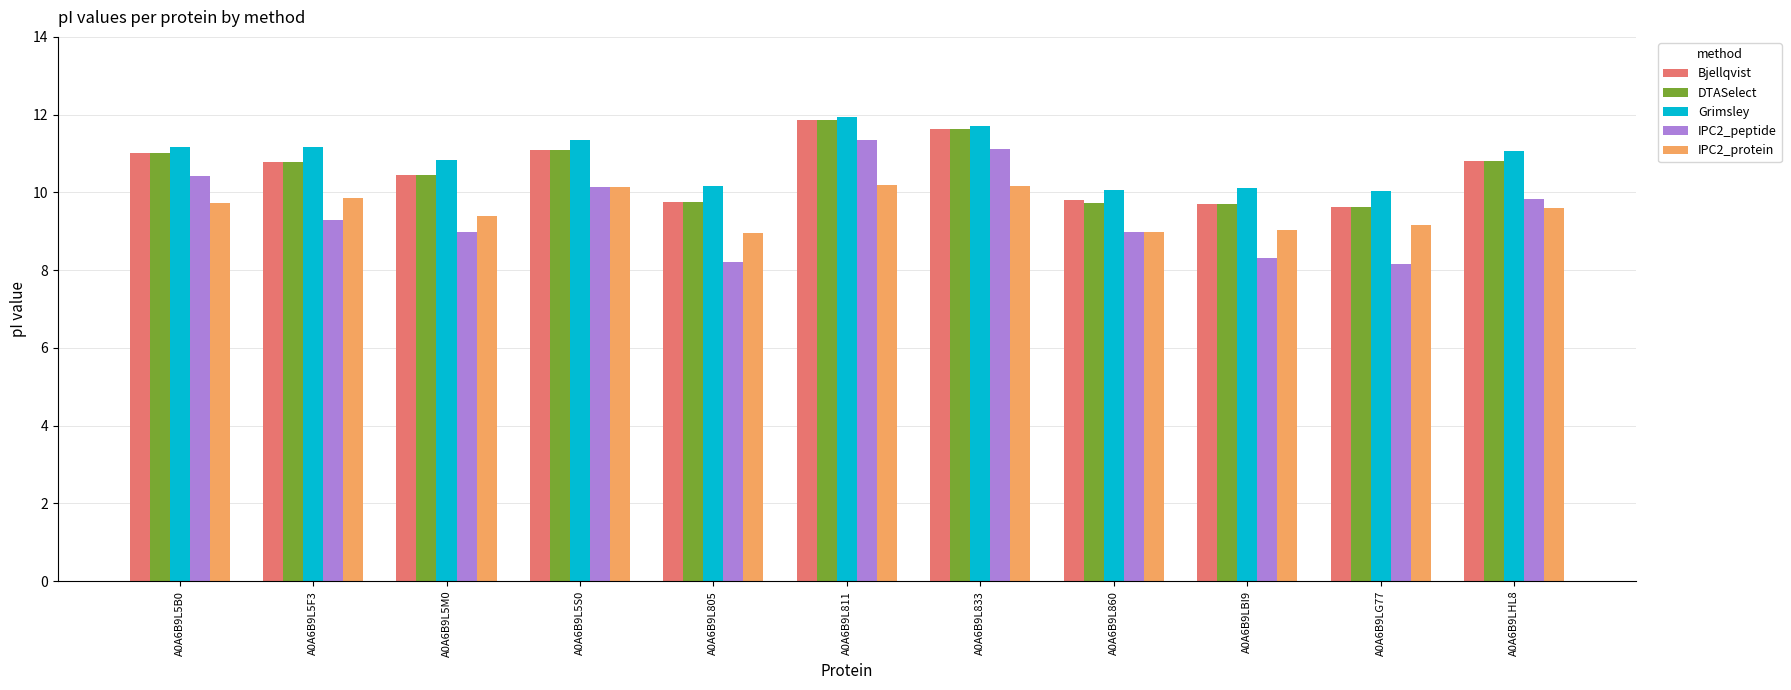

How many series are shown in this chart?

5